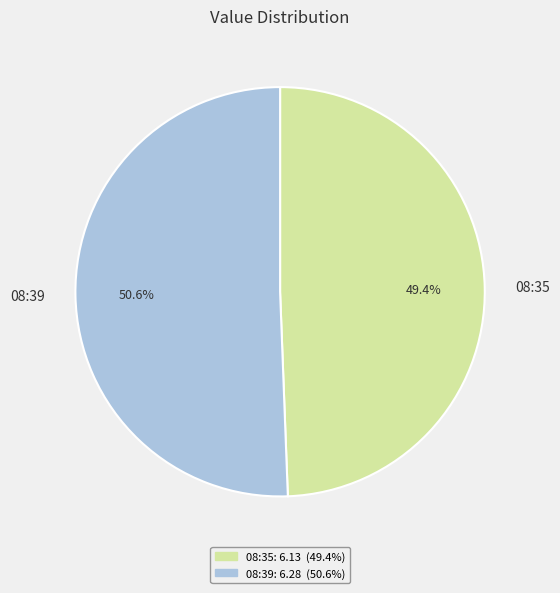

What is the majority slice?

08:39